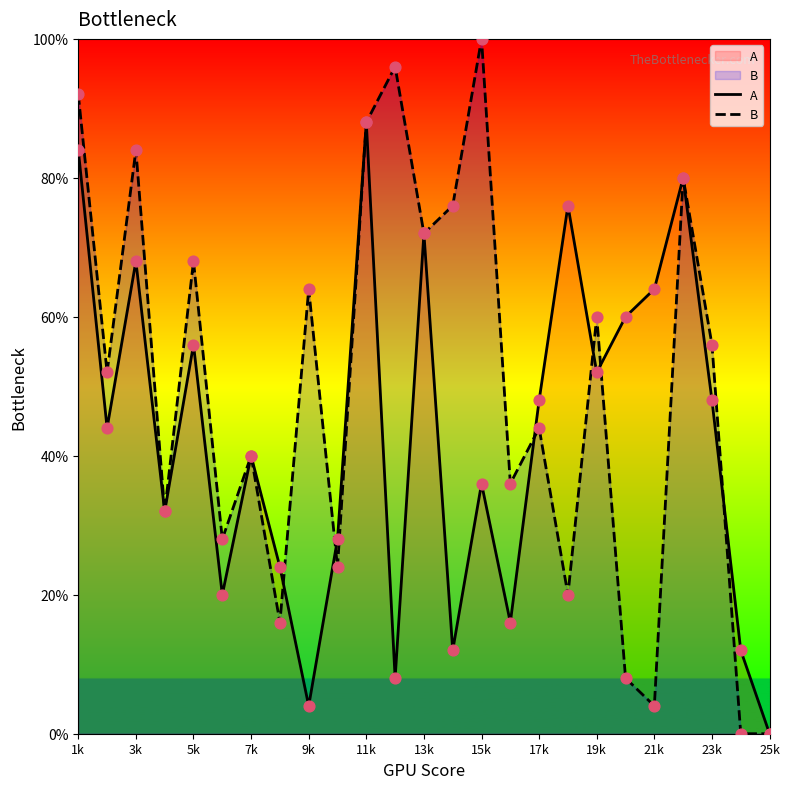

At how many categories does at least one series exceed 91?

3